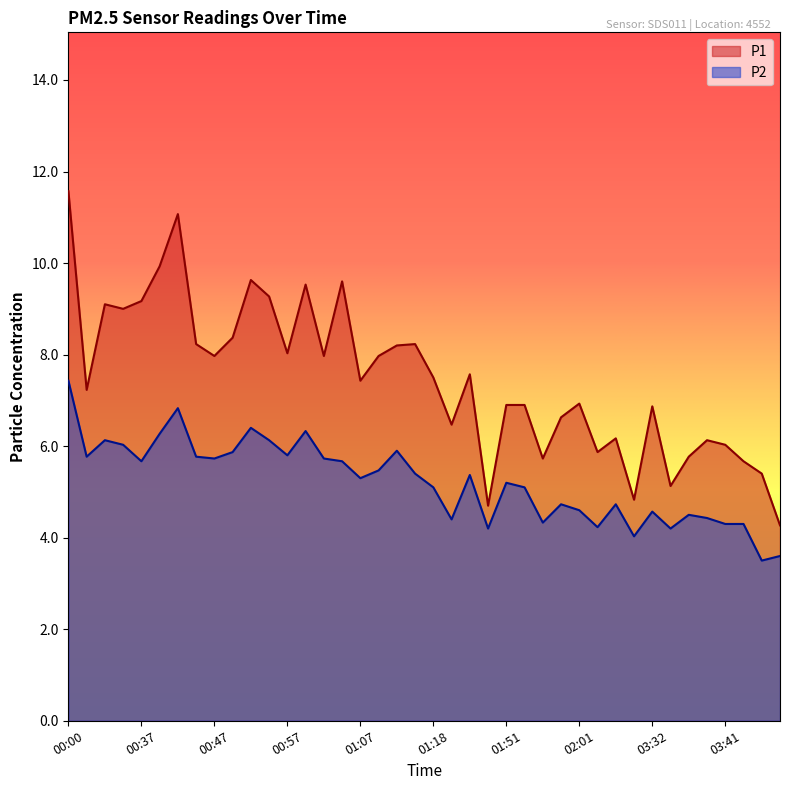

At which category is the sum across all series the highest?

00:00